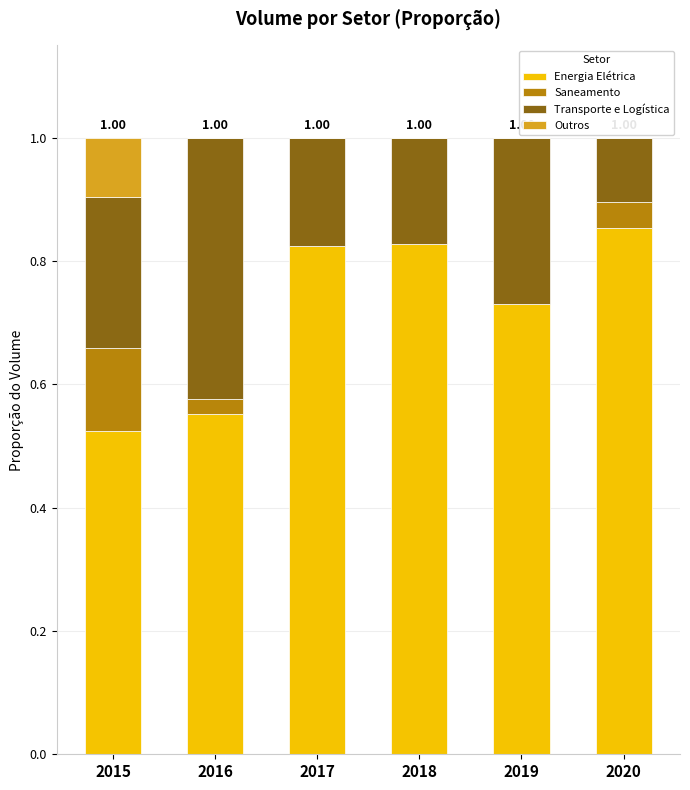

What is the total value across all series at 2019?

1.0